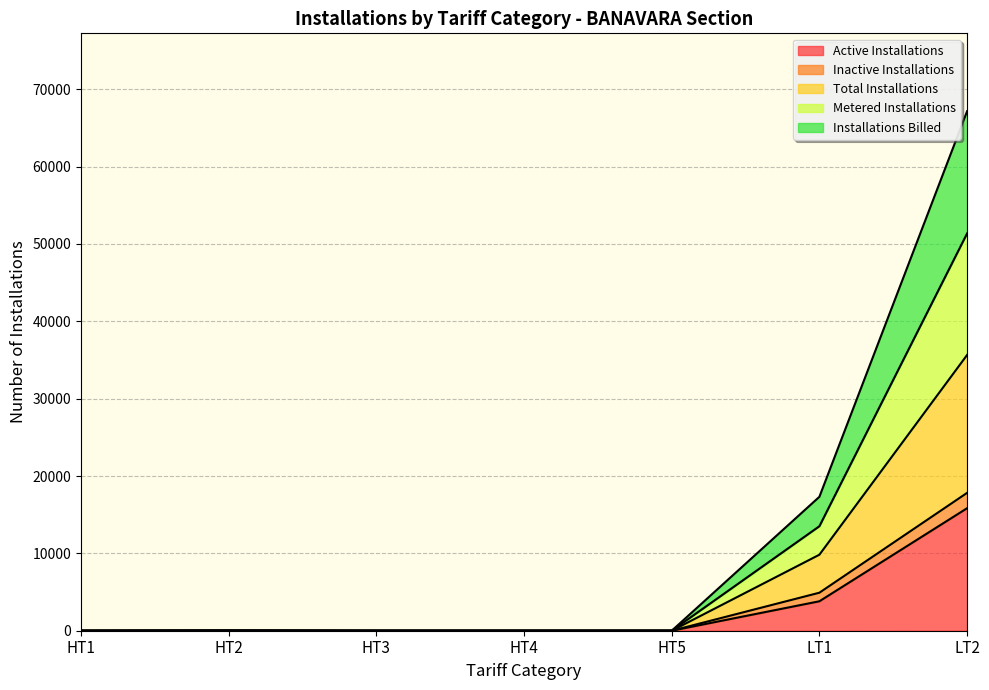

The value of Installations Billed at HT1 is -20401. True or false?

False